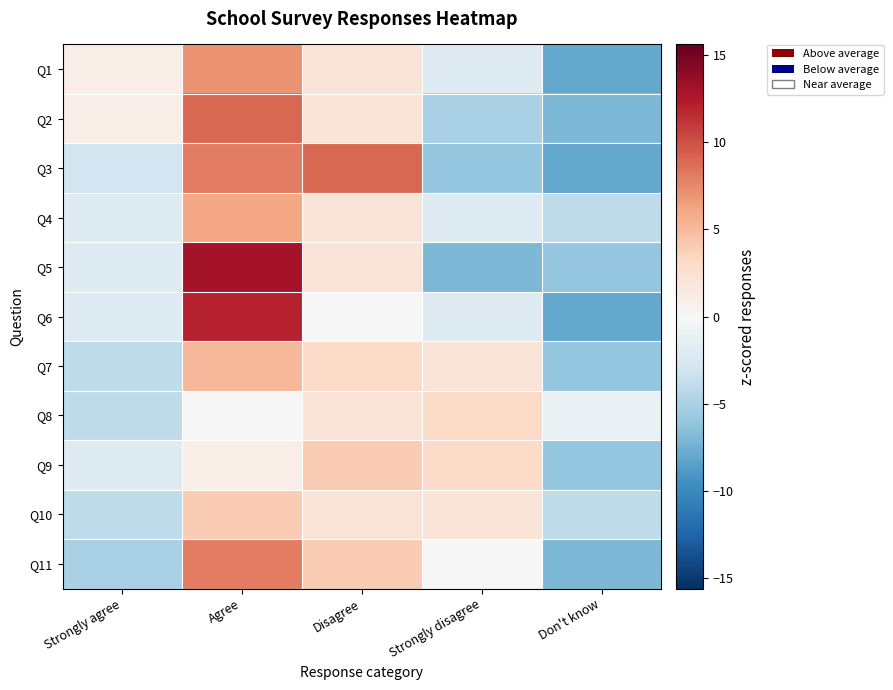

Reading left to right, transcribe all the data shown in this chart.

Q1: Strongly agree=1	Agree=7	Disagree=2	Strongly disagree=-2	Don't know=-8
Q2: Strongly agree=1	Agree=9	Disagree=2	Strongly disagree=-5	Don't know=-7
Q3: Strongly agree=-3	Agree=8	Disagree=9	Strongly disagree=-6	Don't know=-8
Q4: Strongly agree=-2	Agree=6	Disagree=2	Strongly disagree=-2	Don't know=-4
Q5: Strongly agree=-2	Agree=13	Disagree=2	Strongly disagree=-7	Don't know=-6
Q6: Strongly agree=-2	Agree=12	Disagree=0	Strongly disagree=-2	Don't know=-8
Q7: Strongly agree=-4	Agree=5	Disagree=3	Strongly disagree=2	Don't know=-6
Q8: Strongly agree=-4	Agree=0	Disagree=2	Strongly disagree=3	Don't know=-1
Q9: Strongly agree=-2	Agree=1	Disagree=4	Strongly disagree=3	Don't know=-6
Q10: Strongly agree=-4	Agree=4	Disagree=2	Strongly disagree=2	Don't know=-4
Q11: Strongly agree=-5	Agree=8	Disagree=4	Strongly disagree=0	Don't know=-7